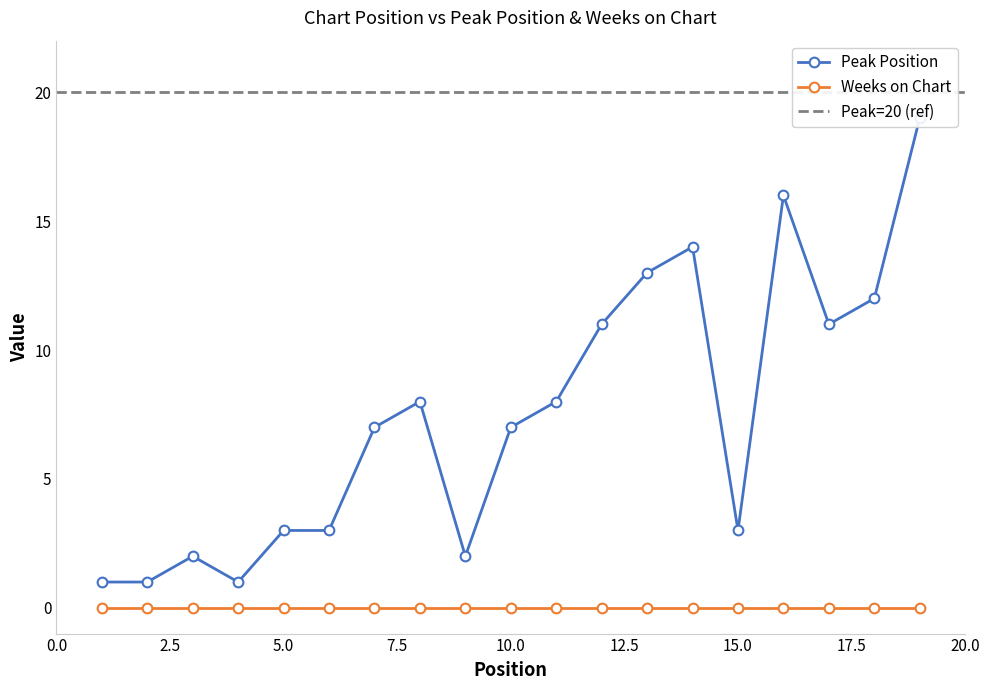

Which category has the highest value across all series?

19